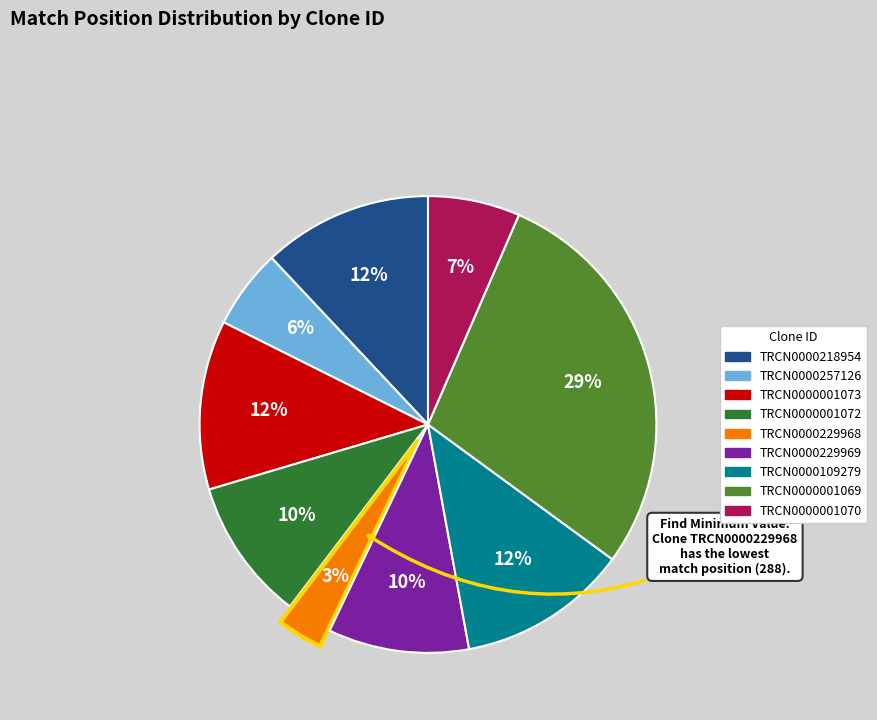

To the nearest percent, what is the difference between the TRCN0000001072 and TRCN0000001073 slice percentages?

2%